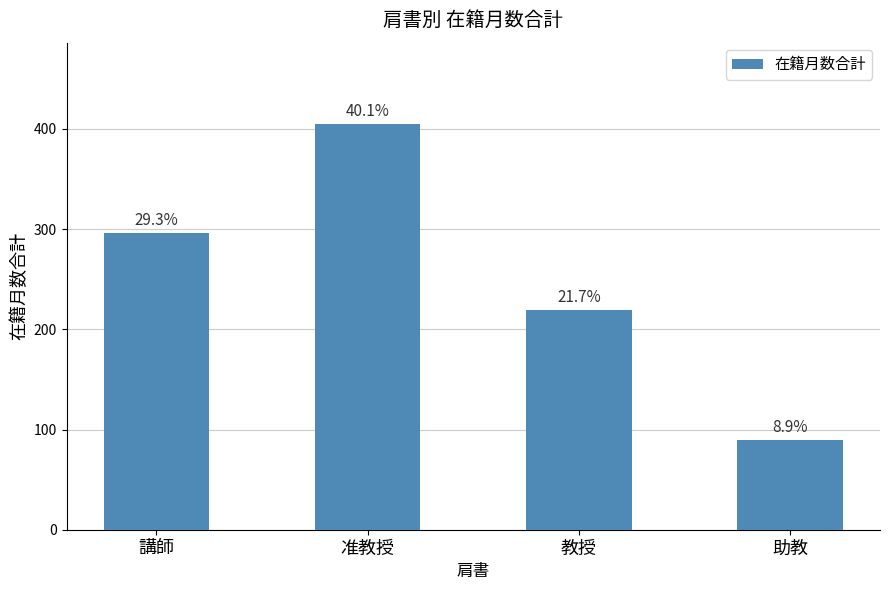

What is the sum of the values at 講師 and 准教授?

701